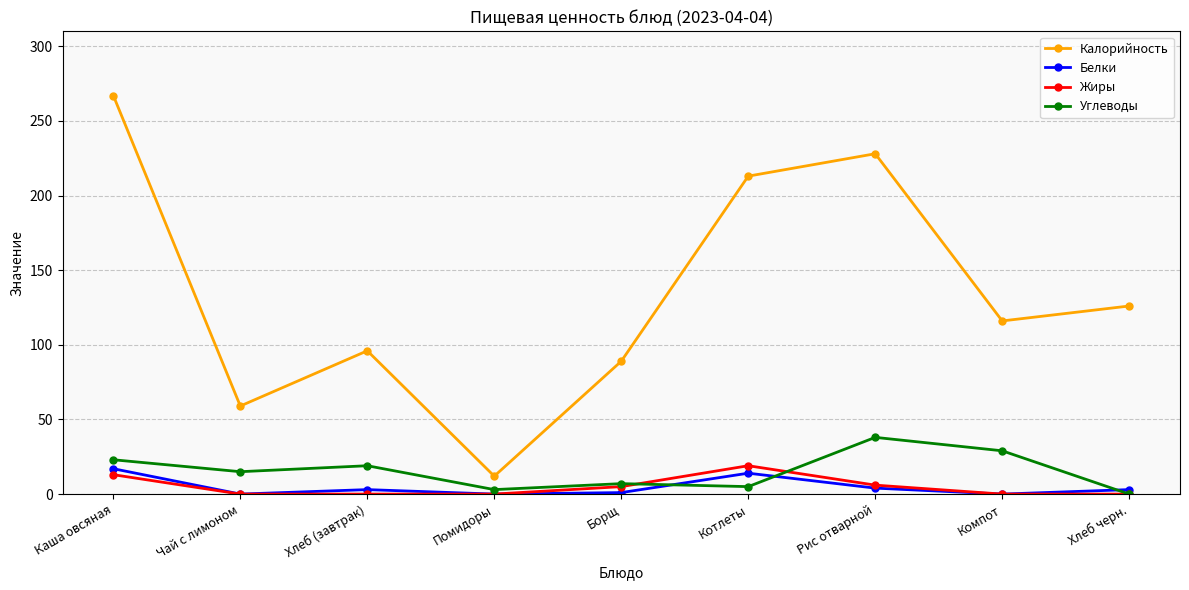

At which label does Белки reach its peak?

Каша овсяная